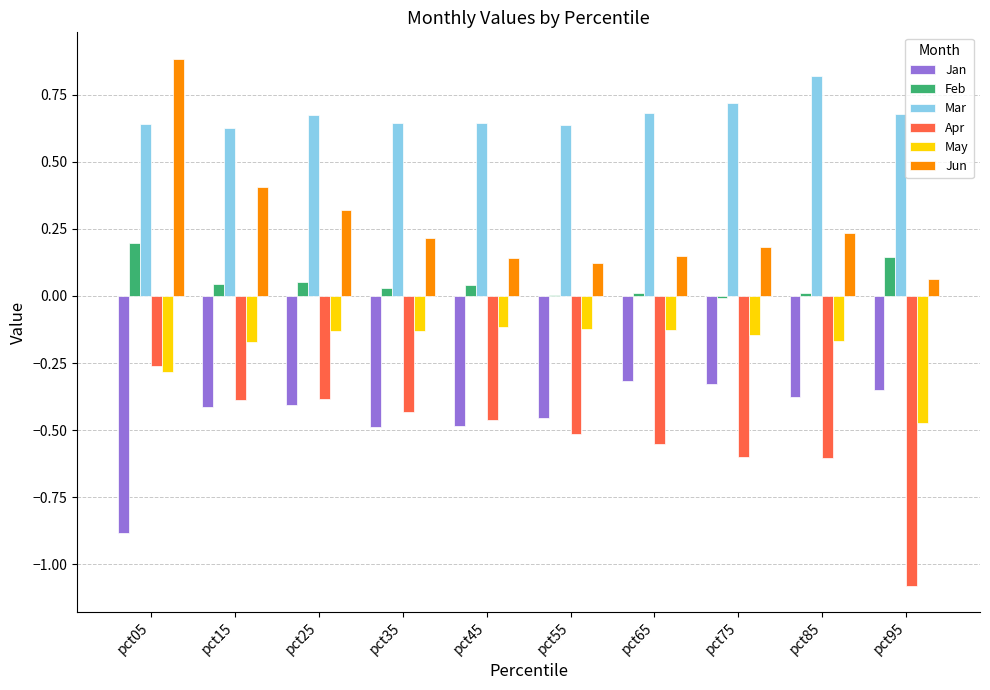

Which category has the highest value in the Mar series?

pct85